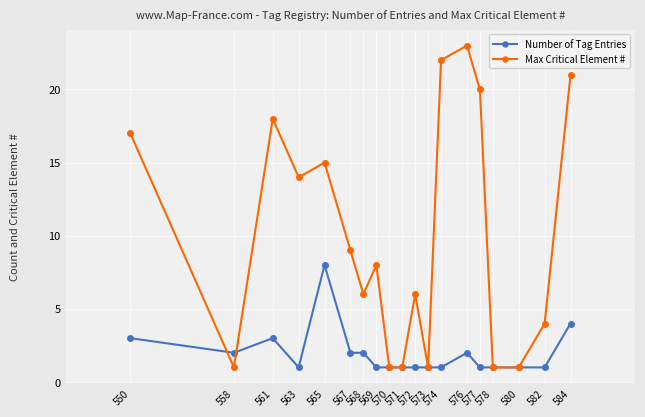

What are all the series names shown in the legend?

Number of Tag Entries, Max Critical Element #